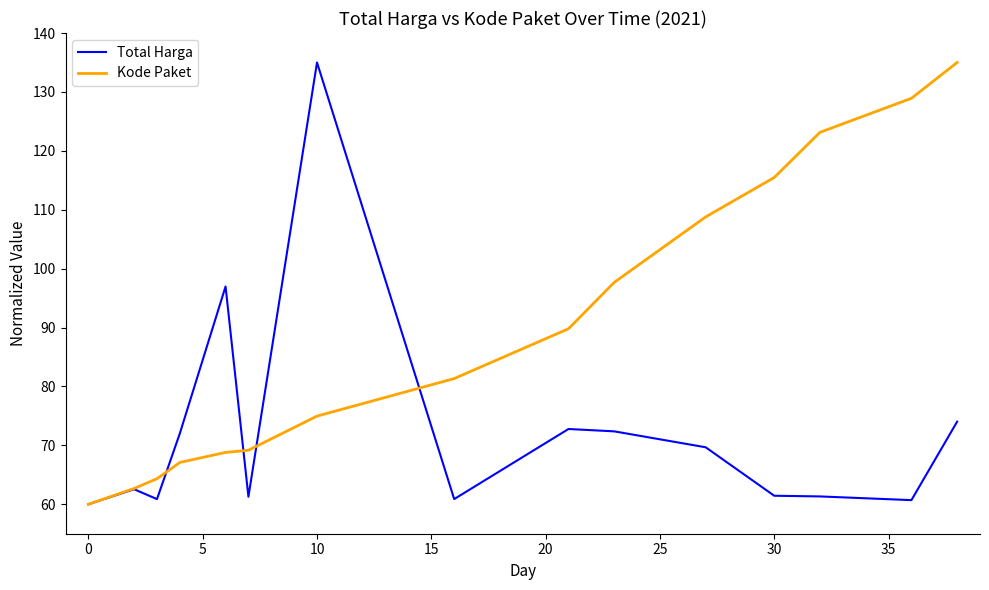

What is the sum of all Total Harga values?

1081.9